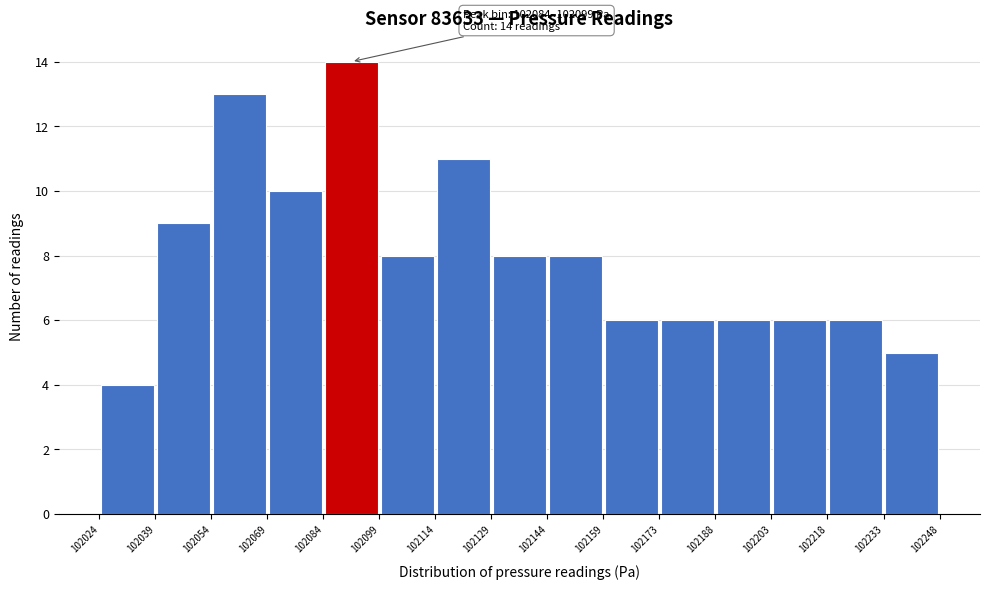

Which range on the x-axis has the tallest bar?

102084 to 102099